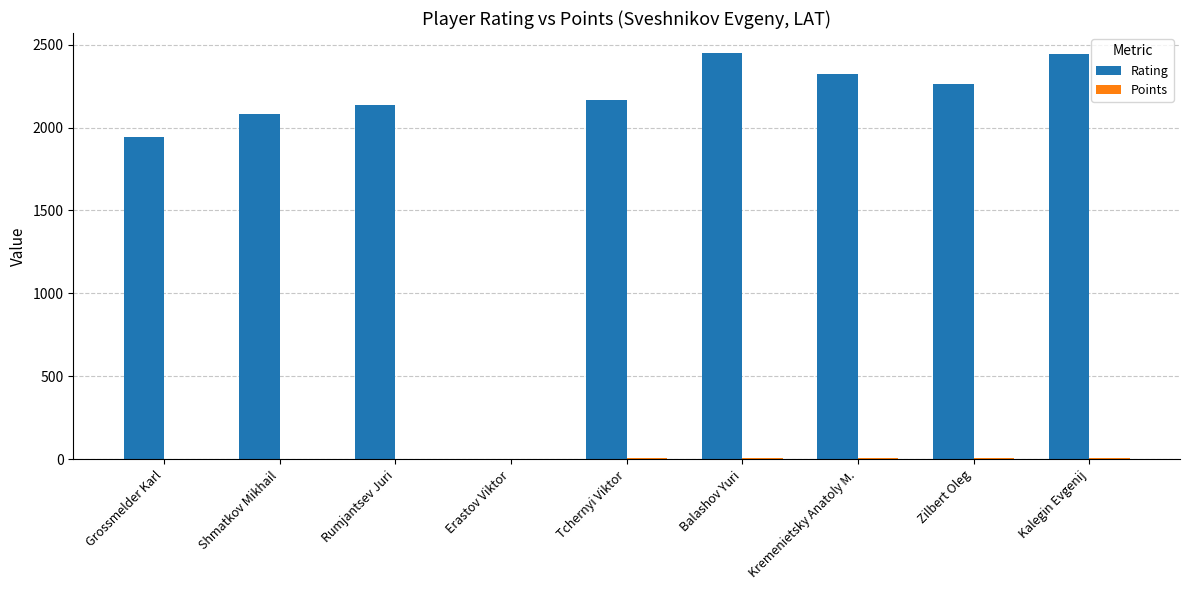

True or false: Rating has a value of 770.0 at Kremenietsky Anatoly M..

False